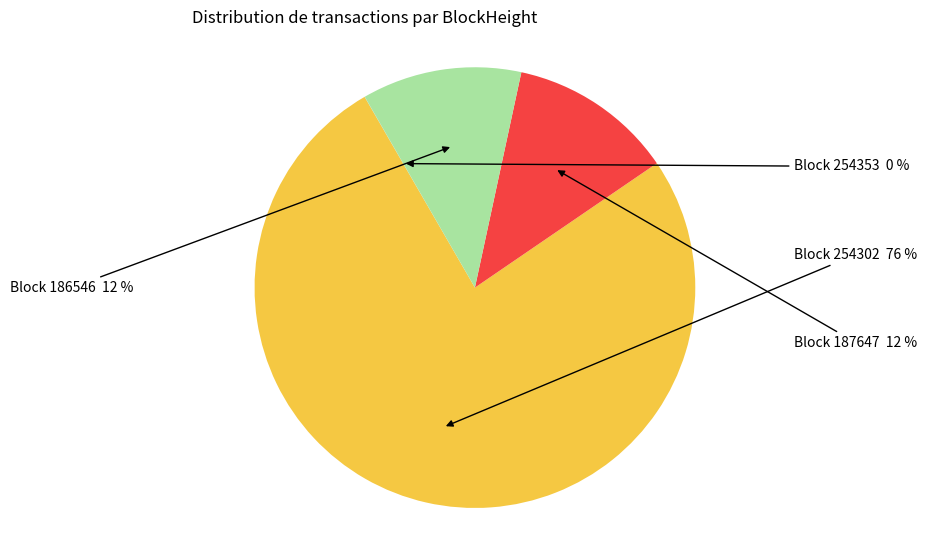

Approximately how many times larger is the value at Block 254302 compared to Block 187647?

6.3